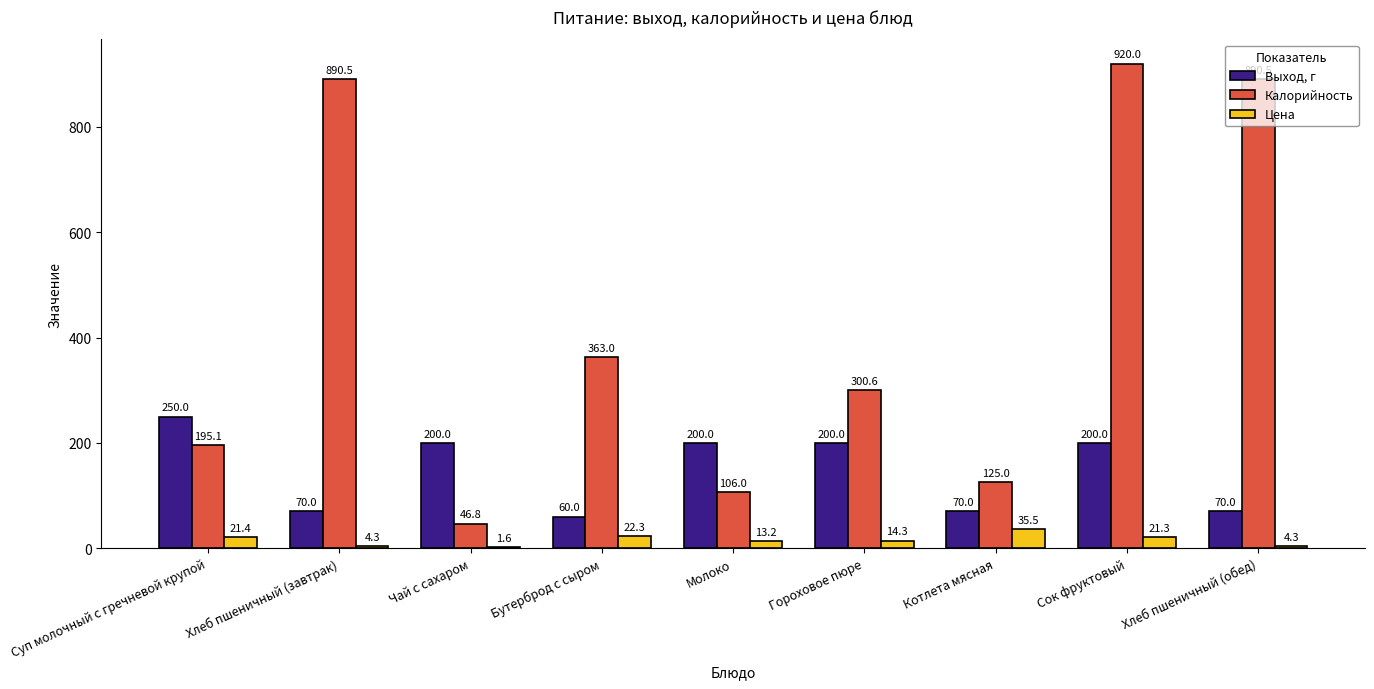

At which category is the sum across all series the highest?

Сок фруктовый